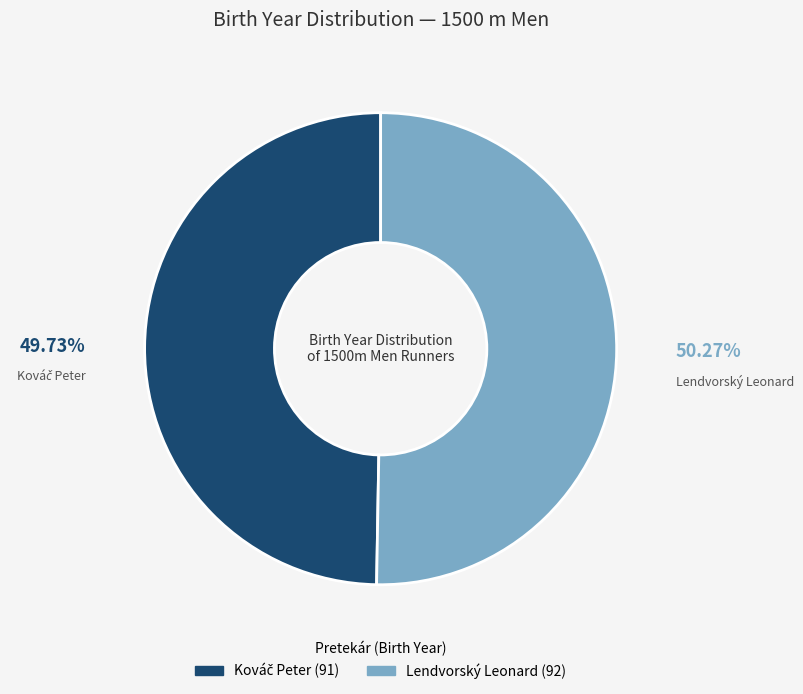

What is the majority slice?

Lendvorský Leonard